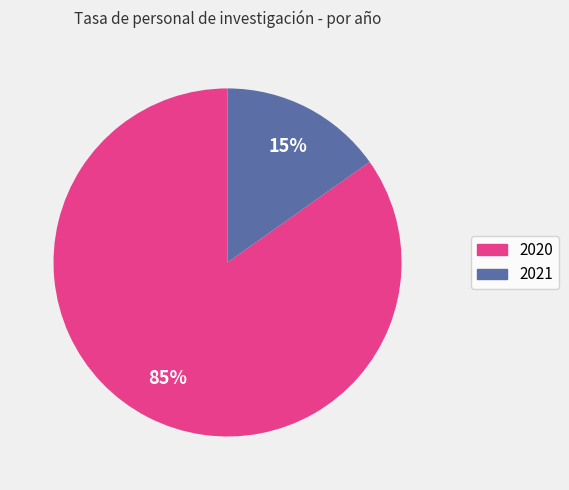

To the nearest percent, what is the average slice percentage?

50%